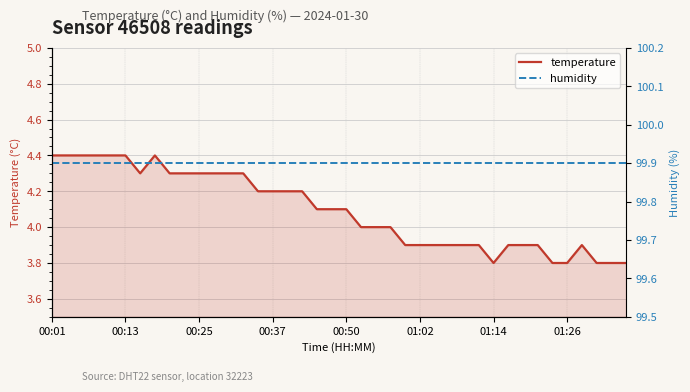

True or false: temperature and humidity cross at least once.

False